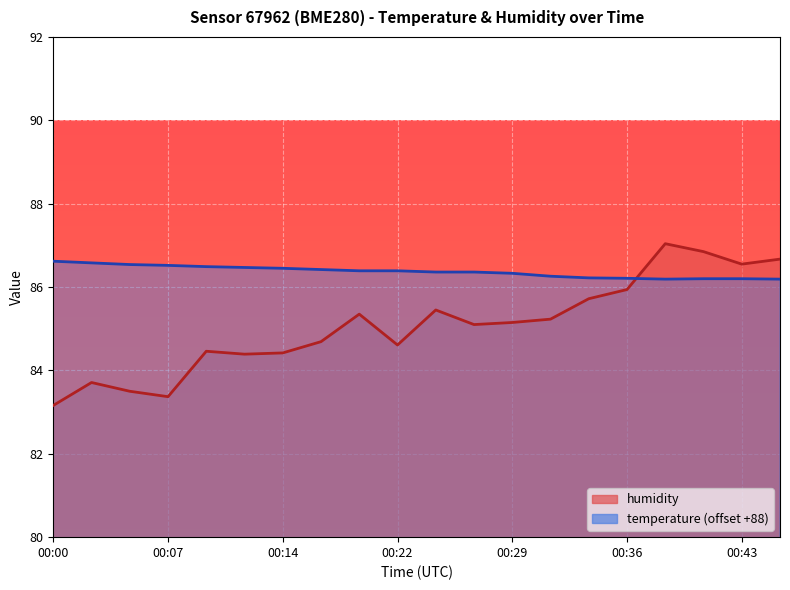

Rank the series by their average value, from lowest to highest.

humidity, temperature